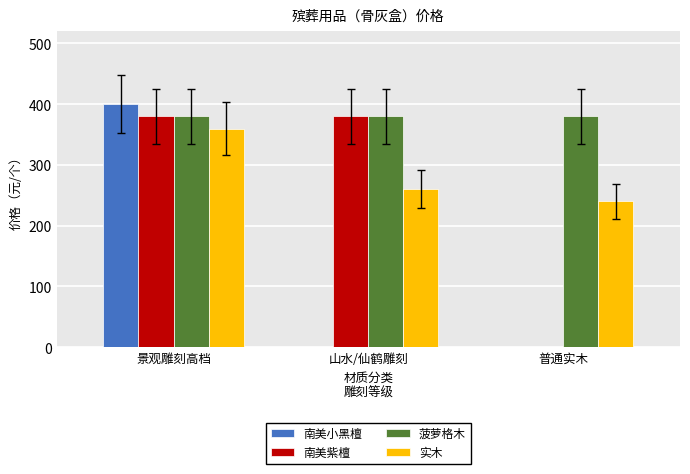

Is the value of 南美紫檀 at 山水/仙鹤雕刻 greater than the value of 菠萝格木 at 景观雕刻高档?

No